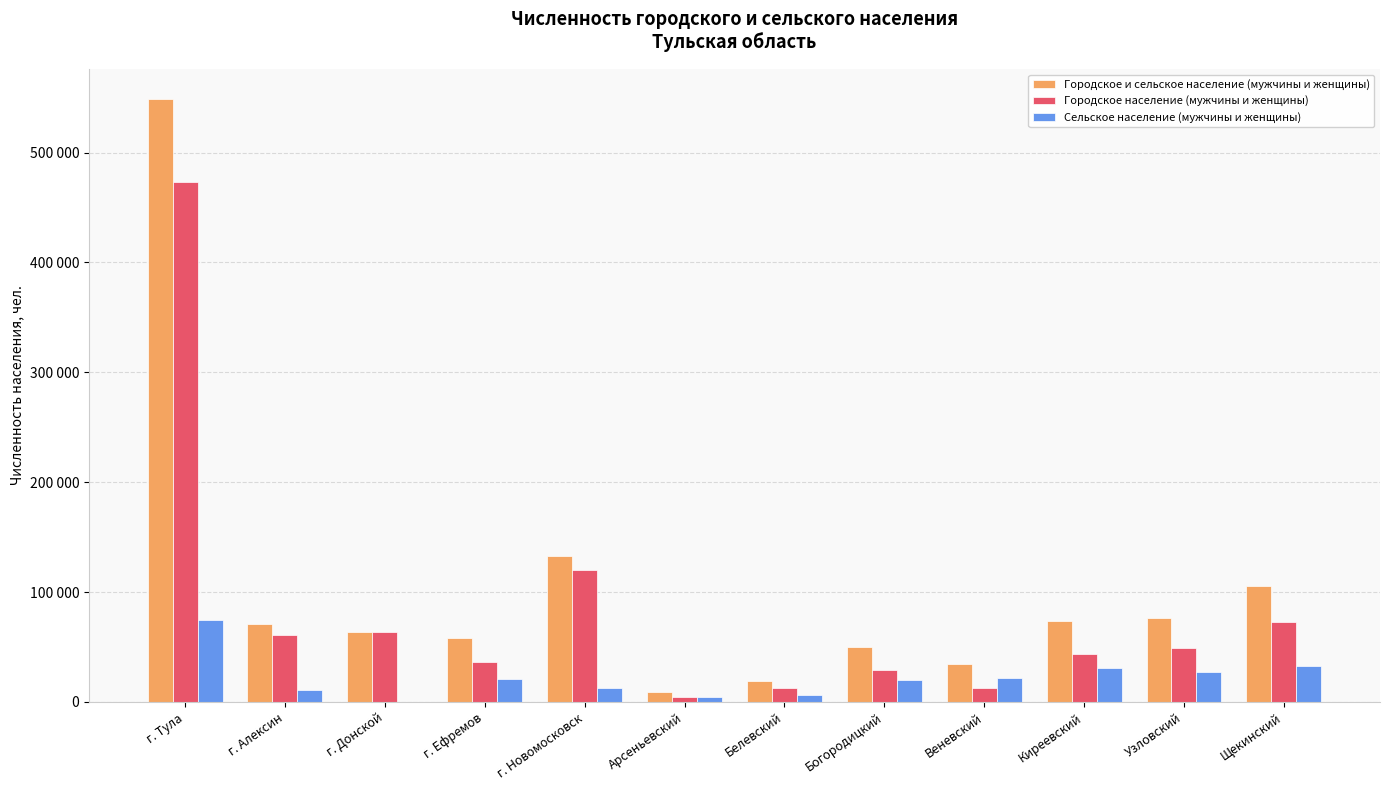

Are the bars grouped side by side (vs. stacked)?

Yes